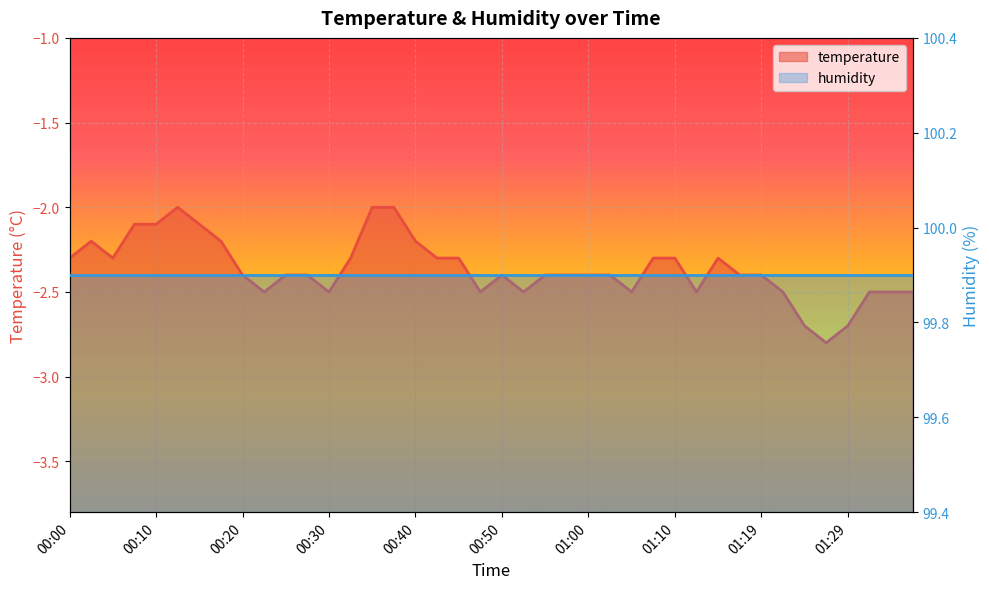

How many interior local peaks (higher than both neighbors) does the data have?

4